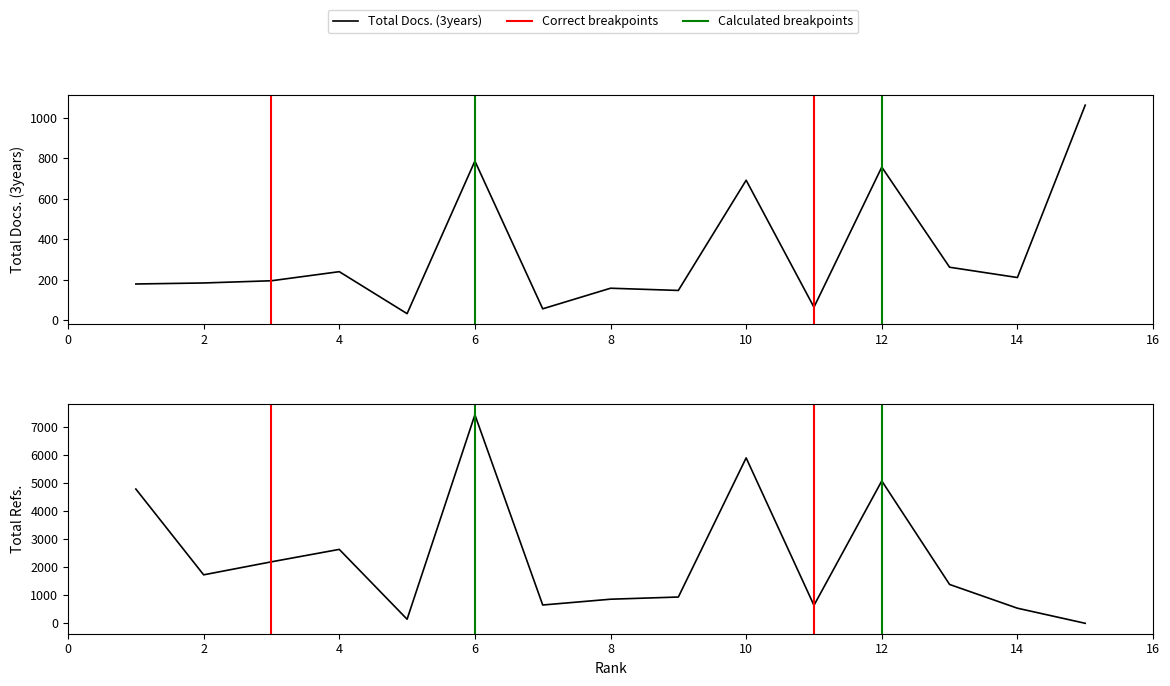

How many data points does each series have?

15